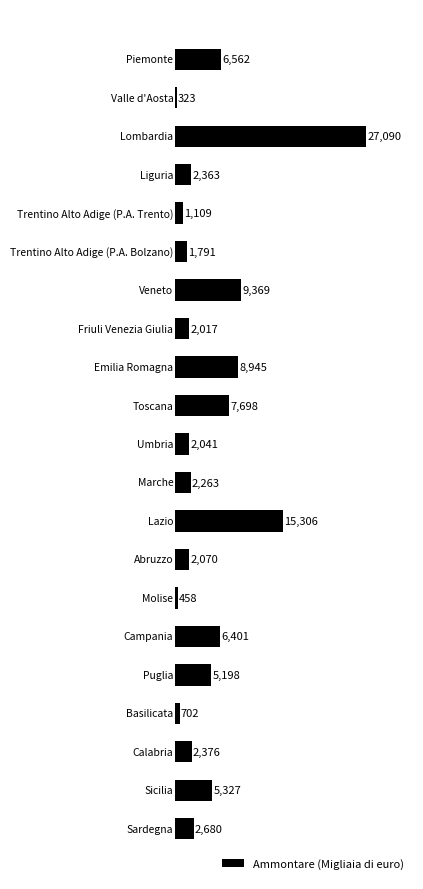

What is the value of the 10th bar from the top?

7698